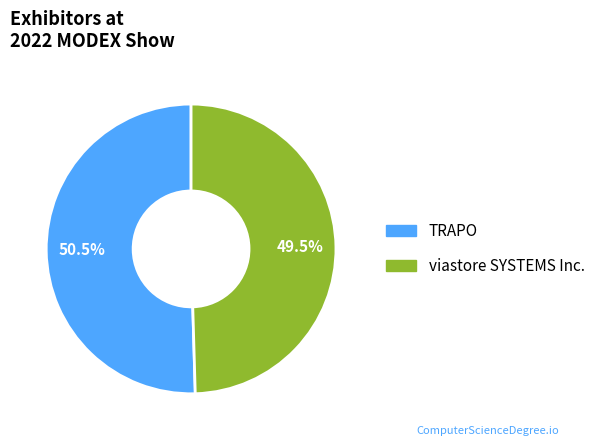

Rank the categories by value from highest to lowest.

TRAPO, viastore SYSTEMS Inc.